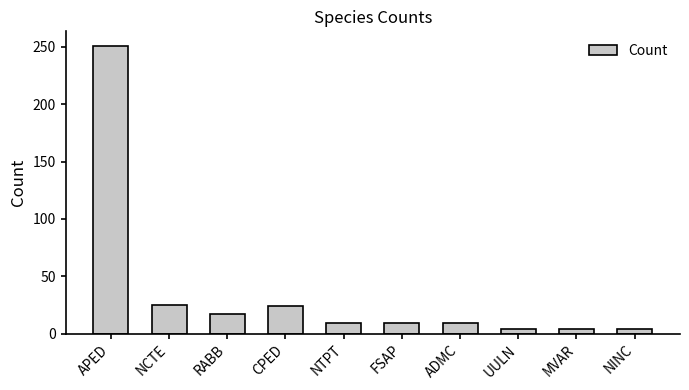

Is it true that the value at FSAP is 9?

True